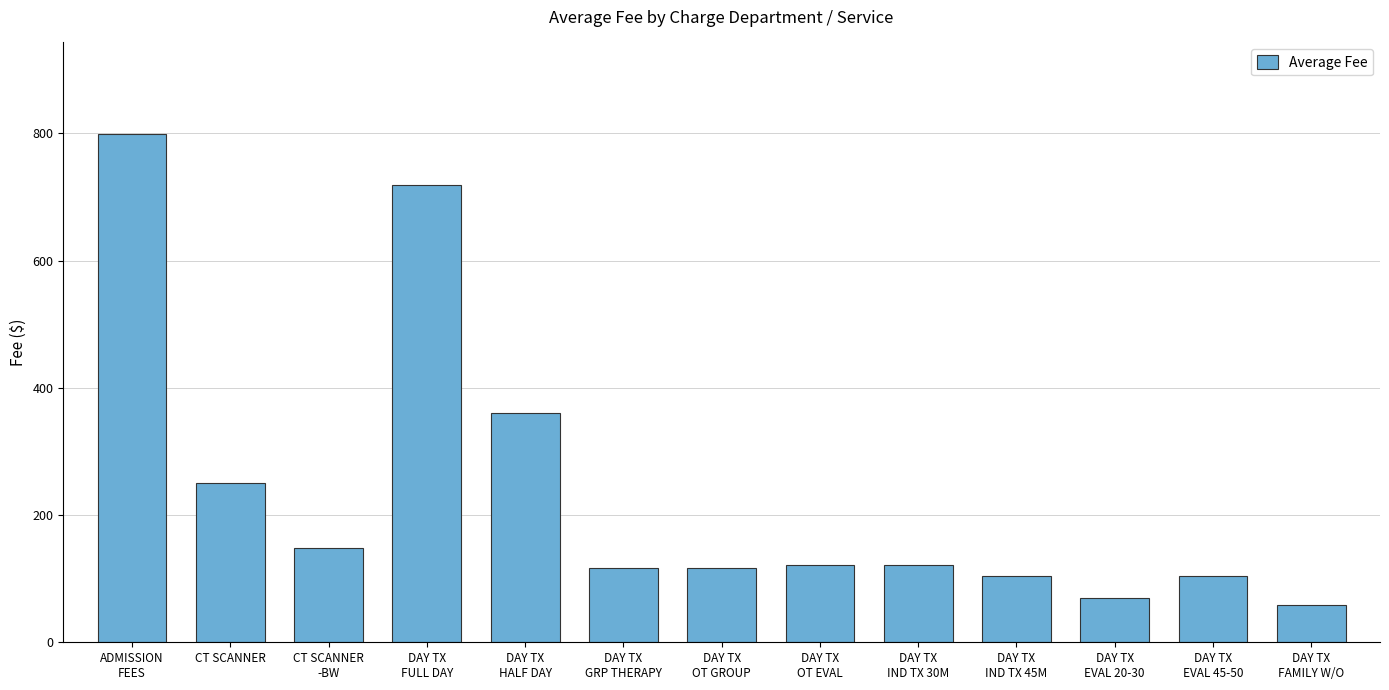

What position from the left is DAY TX
FULL DAY?

4